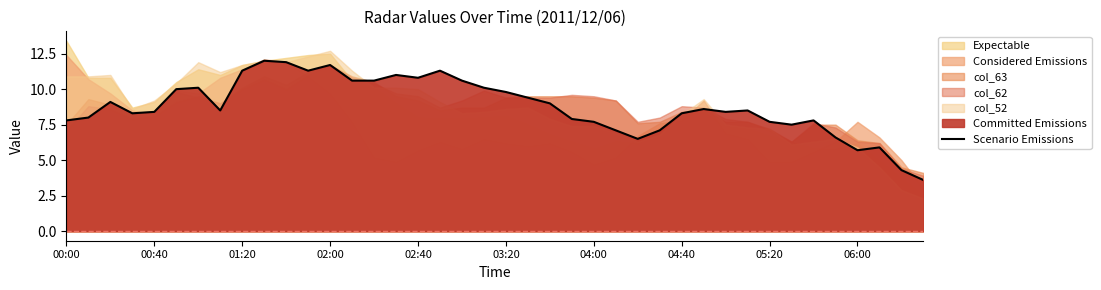

What is the minimum value shown in the chart?

3.6